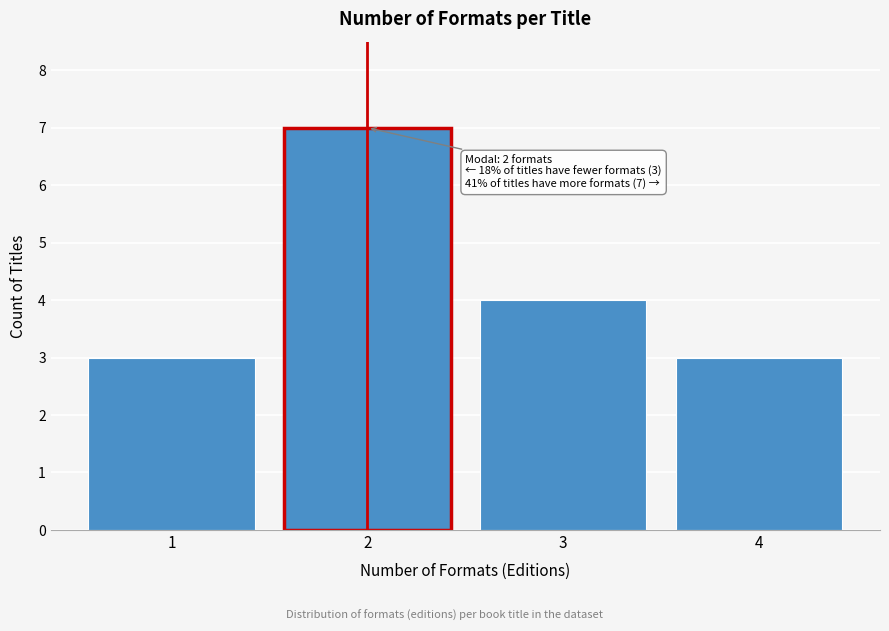

Reading left to right, what are all the values shown in this chart?

3	7	4	3